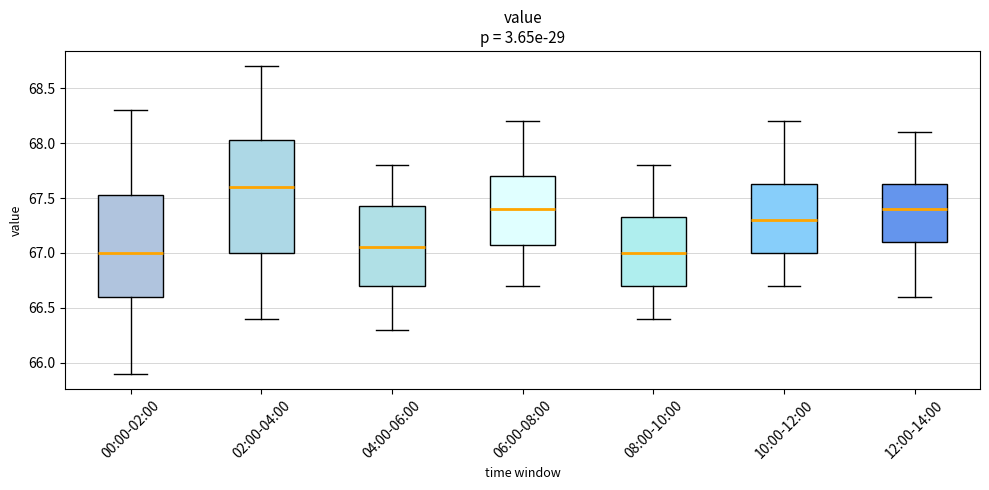

Reading left to right, read every box against the y-axis: the position of its median line, the range the box covers, and the ends of its whiskers. The values are not printed on the chart, so give them approximately, as read against the axis.

00:00-02:00: median 67.00, box 66.60 to 67.55, whiskers 65.90 to 68.30
02:00-04:00: median 67.60, box 67.00 to 68.05, whiskers 66.40 to 68.70
04:00-06:00: median 67.05, box 66.70 to 67.45, whiskers 66.30 to 67.80
06:00-08:00: median 67.40, box 67.10 to 67.70, whiskers 66.70 to 68.20
08:00-10:00: median 67.00, box 66.70 to 67.35, whiskers 66.40 to 67.80
10:00-12:00: median 67.30, box 67.00 to 67.65, whiskers 66.70 to 68.20
12:00-14:00: median 67.40, box 67.10 to 67.65, whiskers 66.60 to 68.10